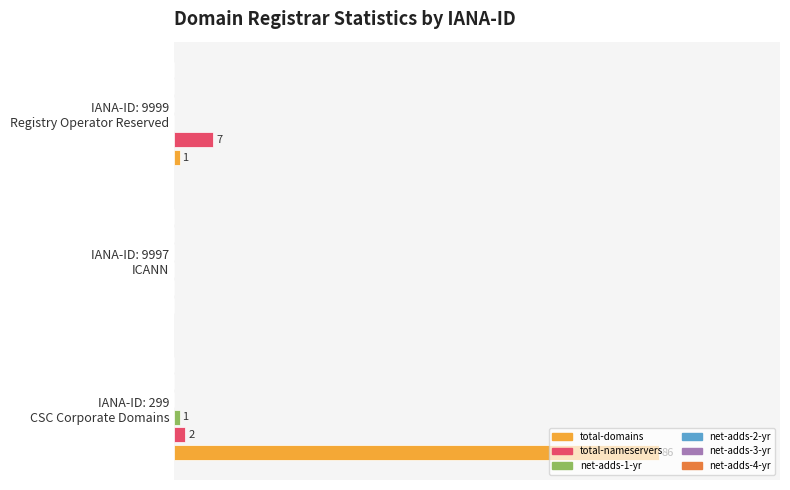

Which series has the largest total across all categories?

total-domains